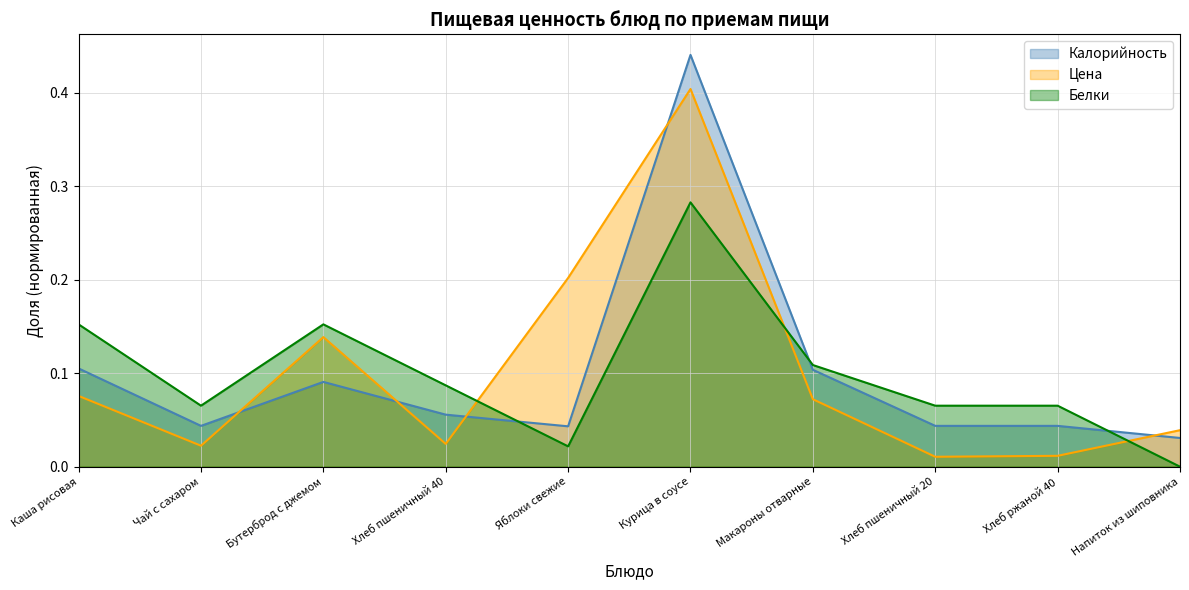

What is the total value across all series at Хлеб пшеничный 40?

0.2